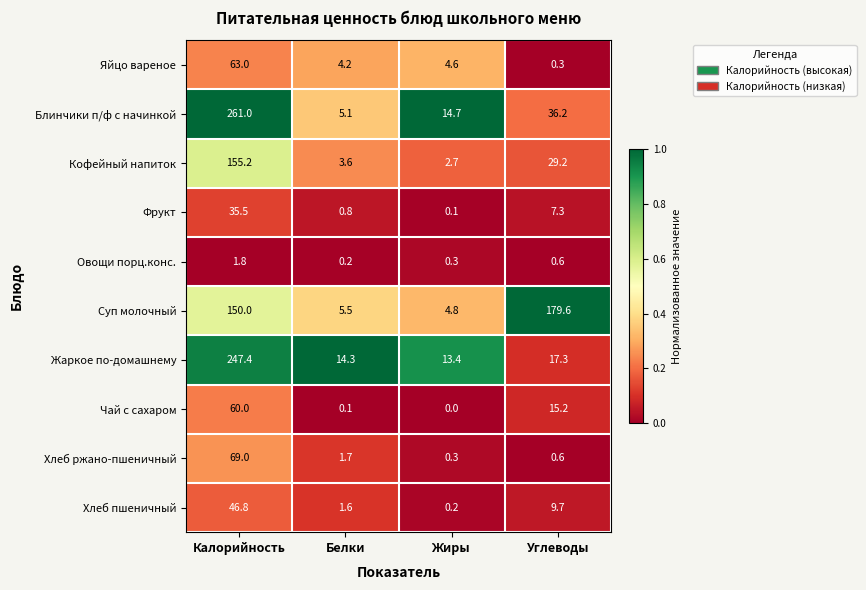

Where is Суп молочный nearest to the value 92?

Калорийность